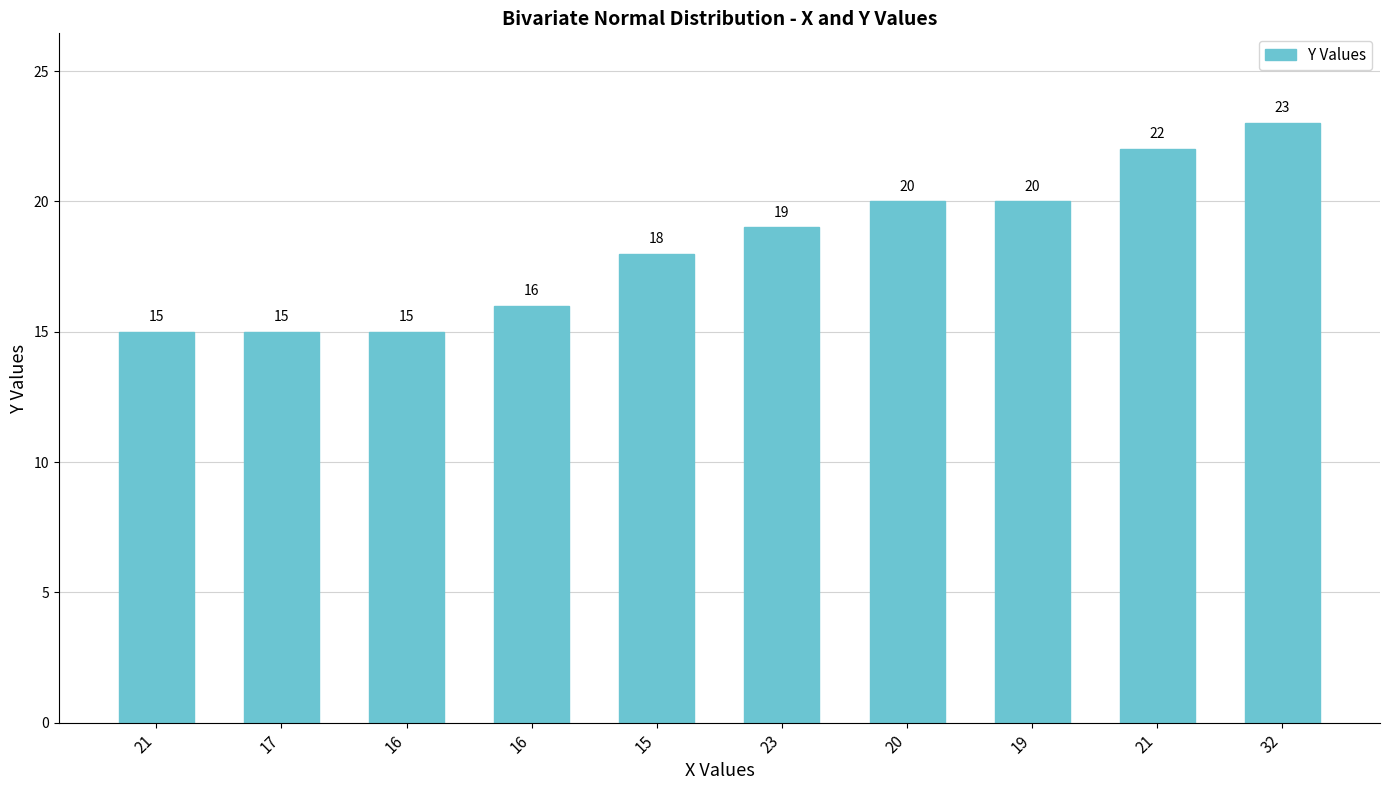

Which category has the highest value across all series?

32